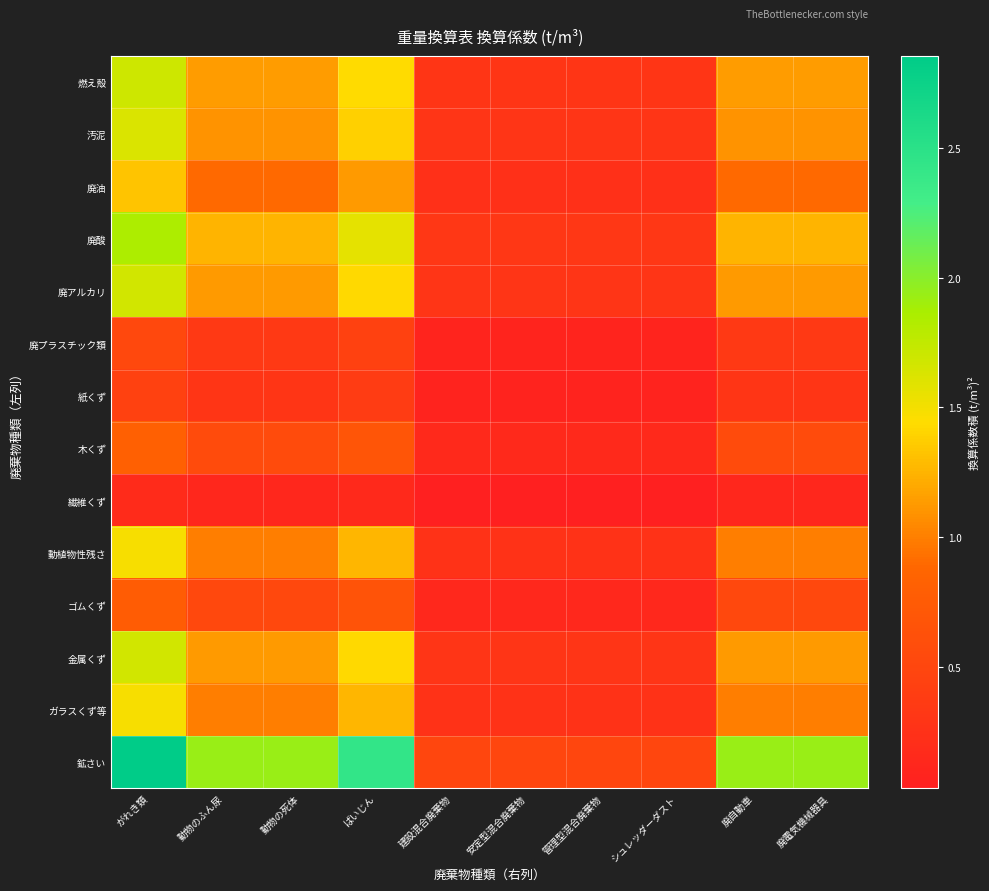

Which label corresponds to the smallest value in the chart?

建設混合廃棄物